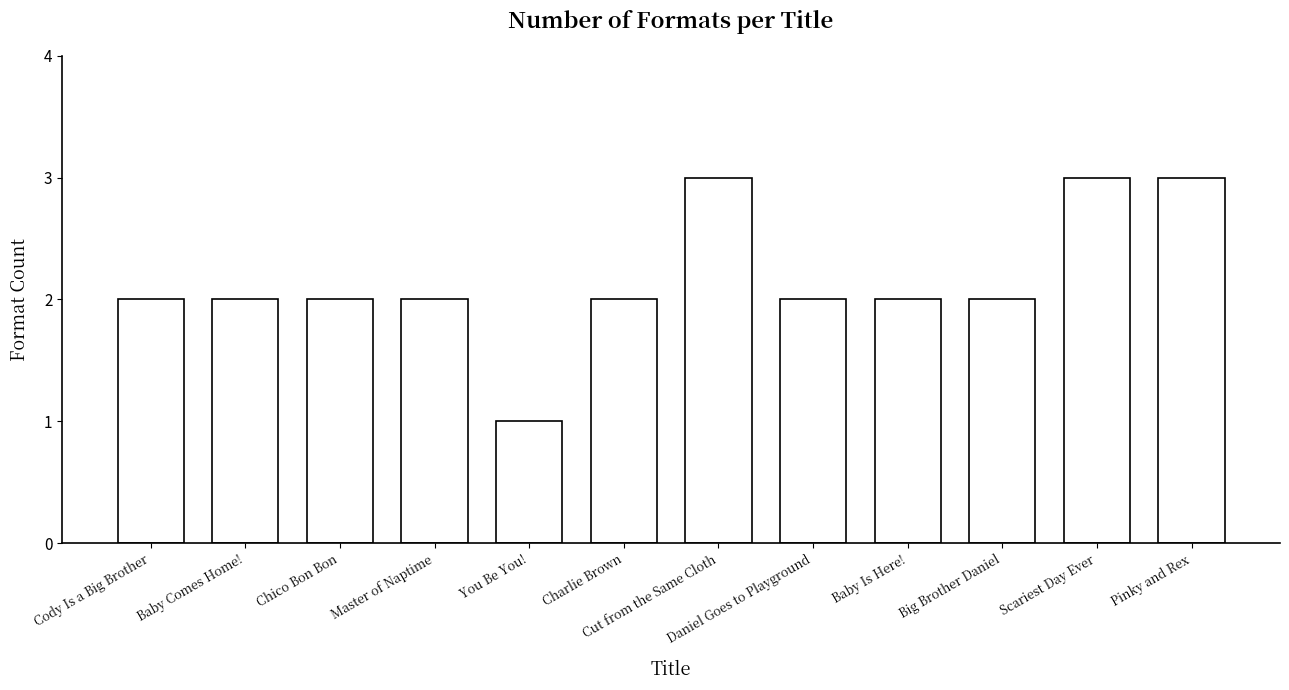

Between Pinky and Rex and Chico Bon Bon, which is larger?

Pinky and Rex